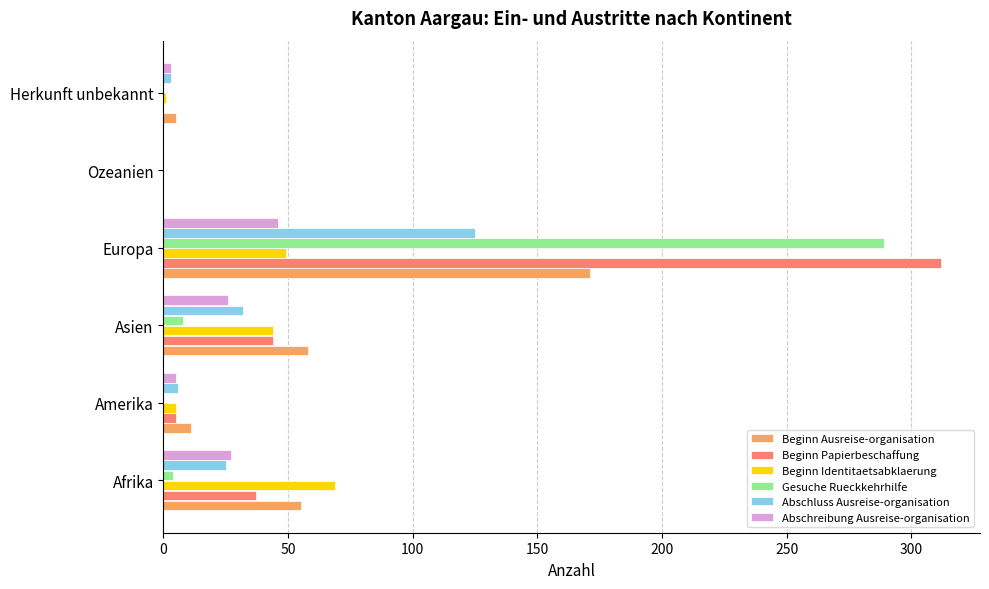

What is the maximum value shown in the chart?

312